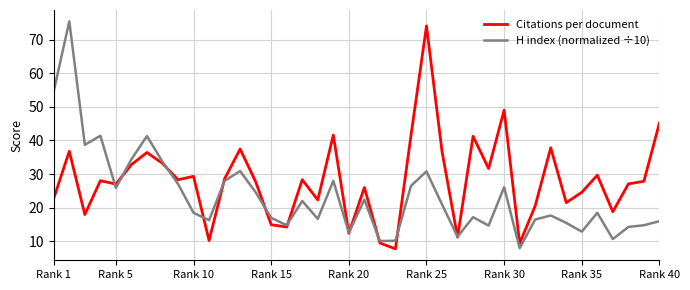

What is the maximum value shown in the chart?

75.4